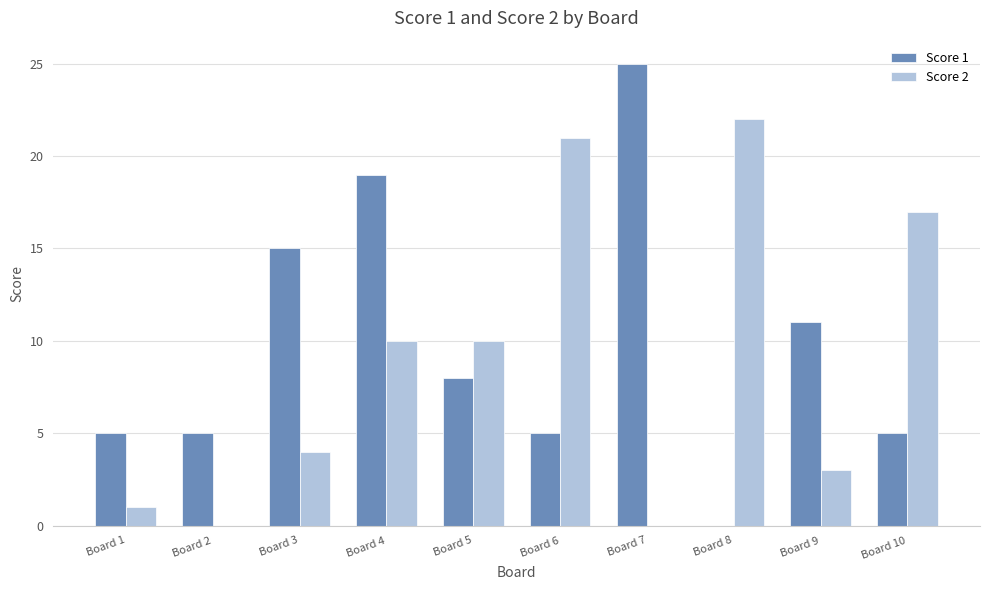

How many positive values does the Score 1 series have?

9